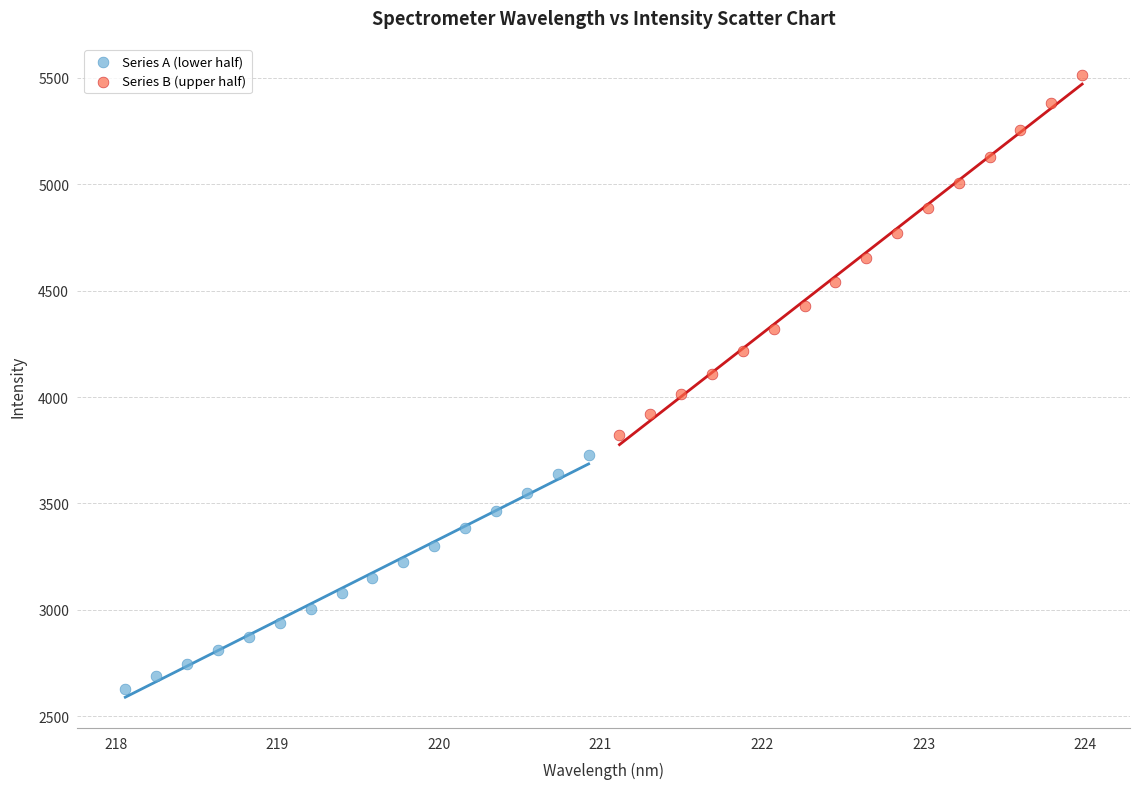

Which series reaches the maximum Y coordinate?

Series B (upper half)